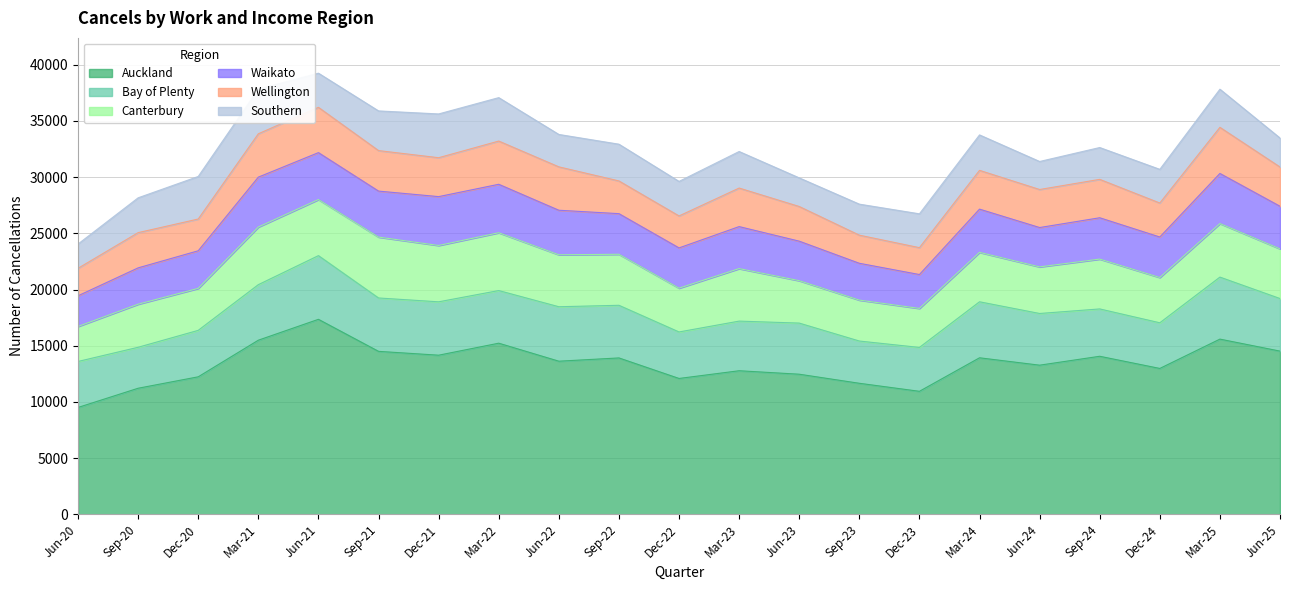

What is the label of the 16th point from the right?

Sep-21